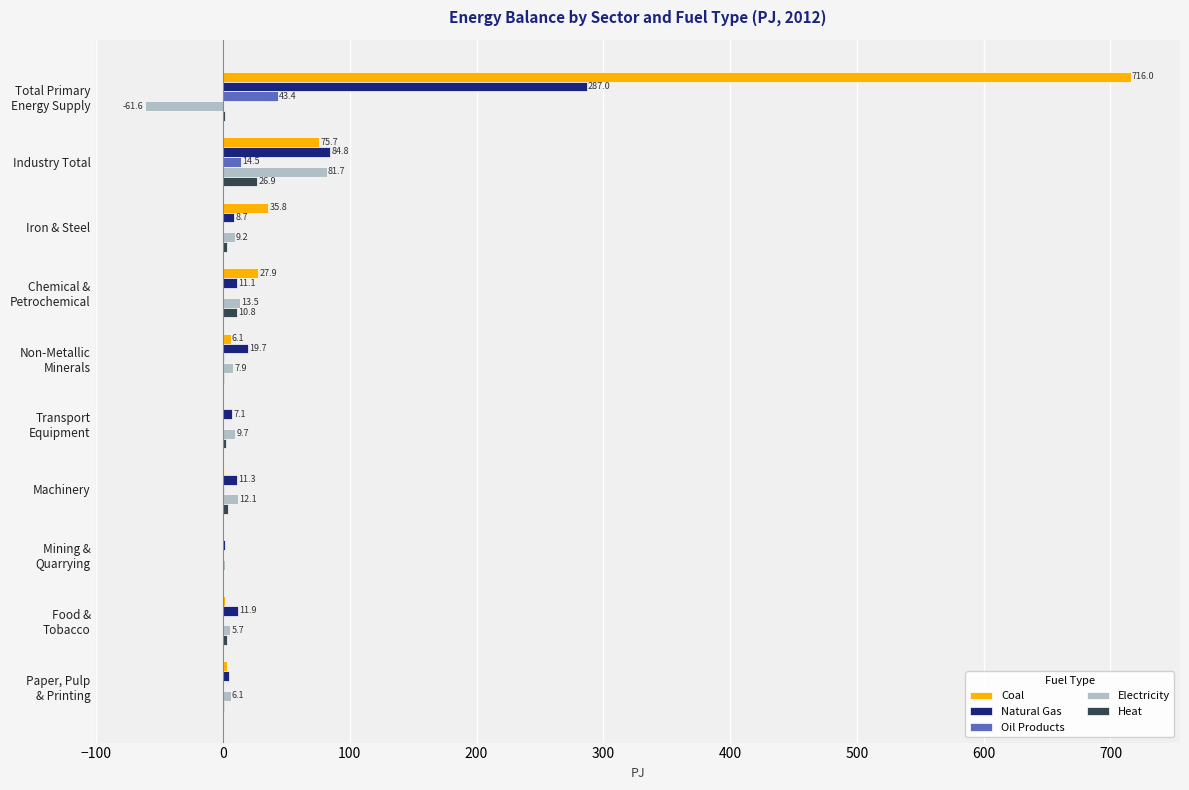

Read the Oil Products value at Industry Total.

14.5